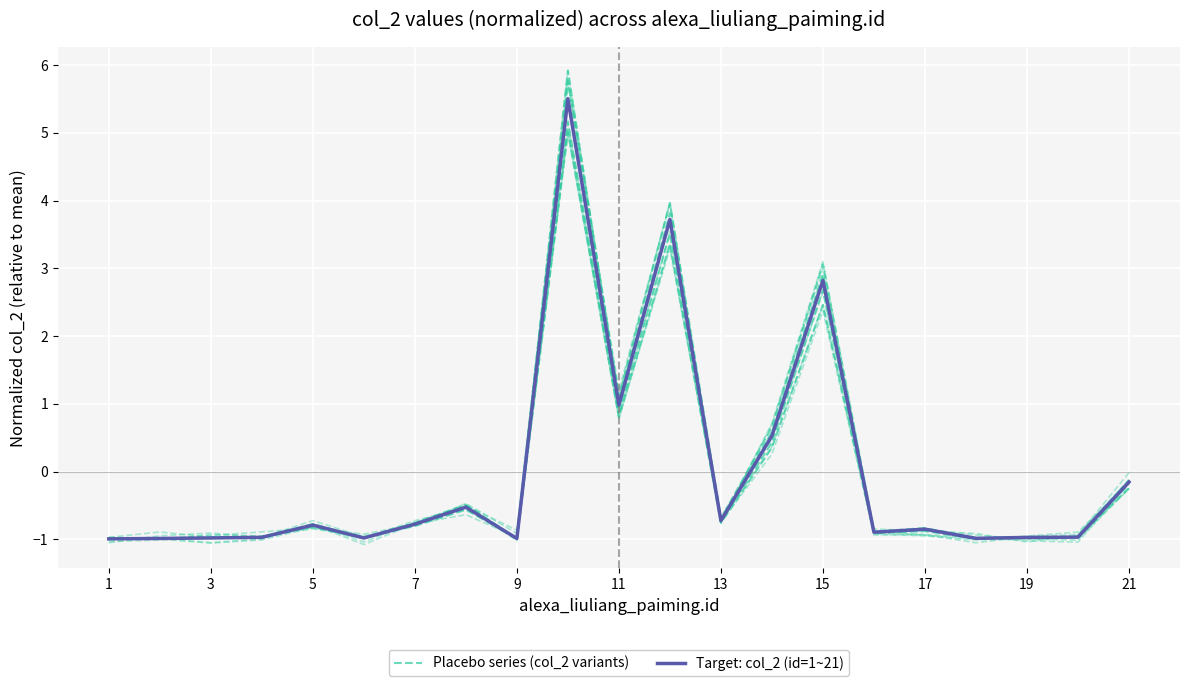

The Placebo series (col_2 variants) series shows -0.6 at 19. True or false?

False